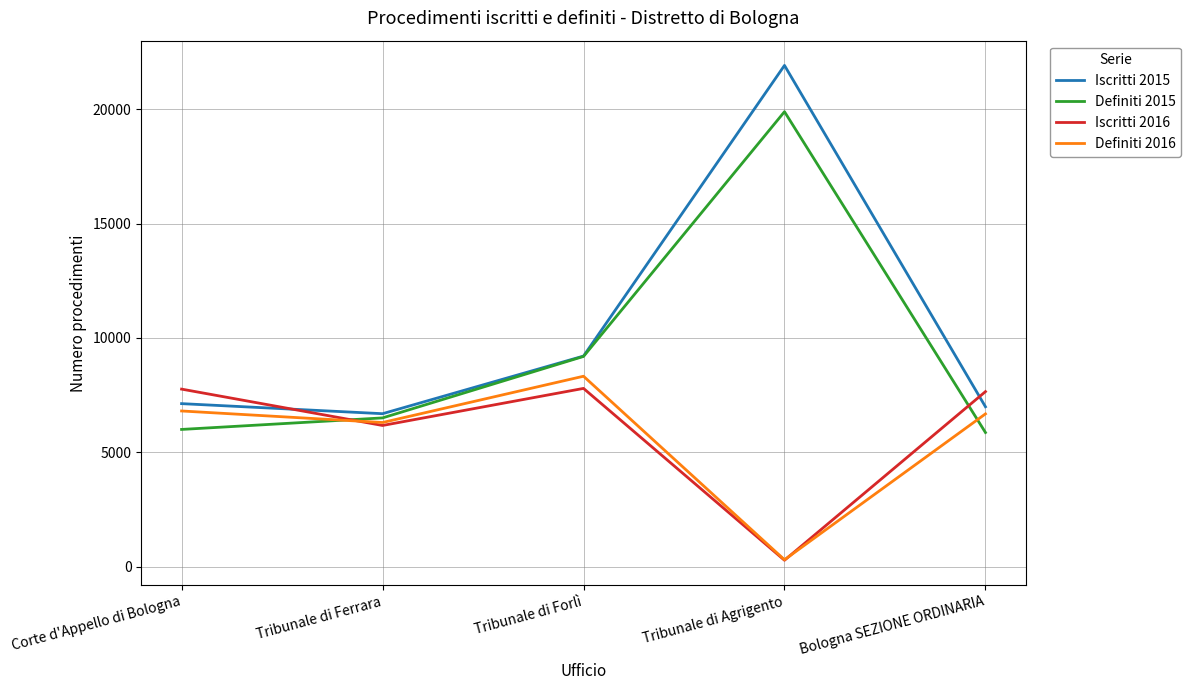

True or false: Definiti 2016 has a value of 4073 at Corte d'Appello di Bologna.

False